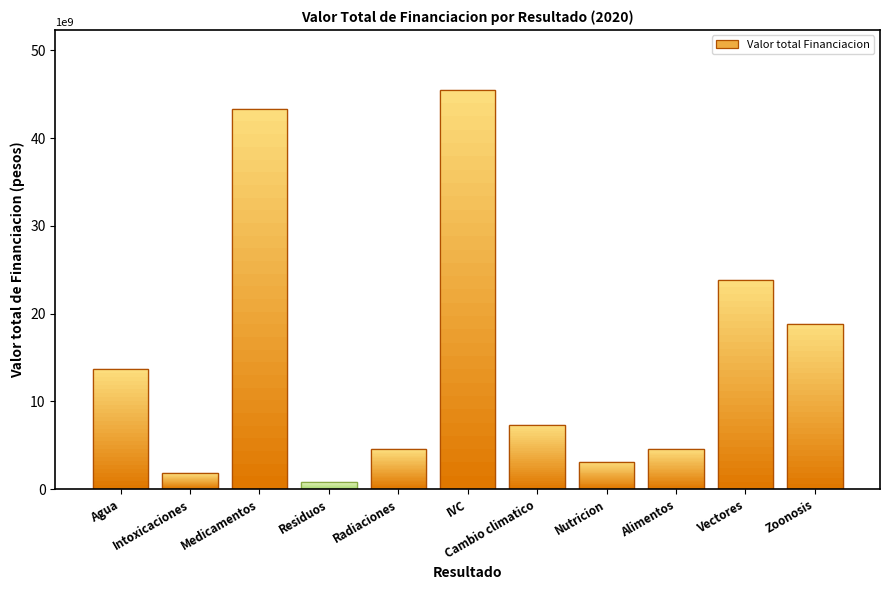

What is the sum of the values at Residuos and Alimentos?

5454098242